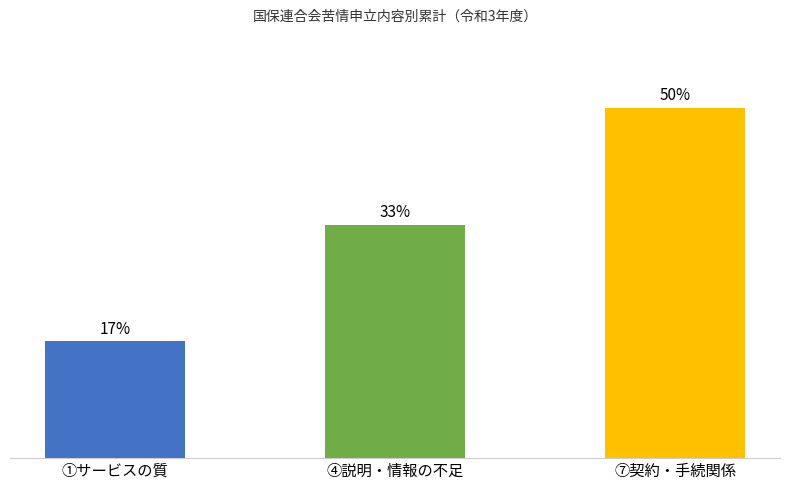

Does the chart contain any negative values?

No